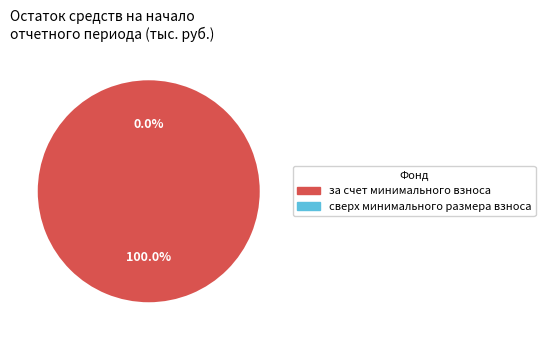

What percentage do сверх минимального размера взноса and за счет минимального взноса together represent?

100.0%